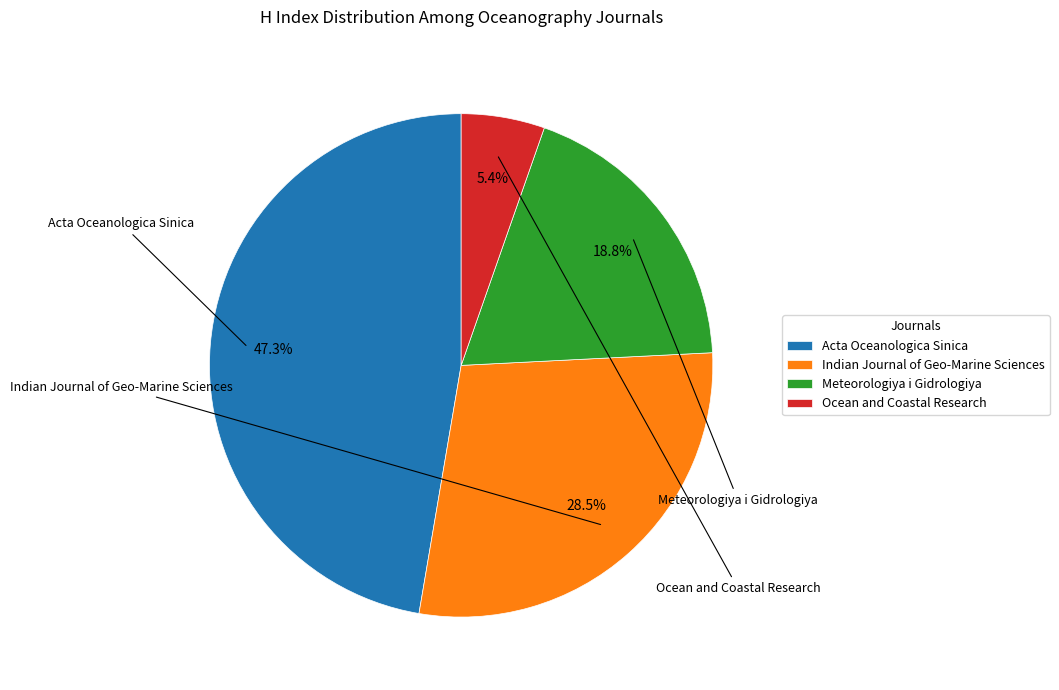

To the nearest percent, what percentage of the pie is Meteorologiya i Gidrologiya?

19%